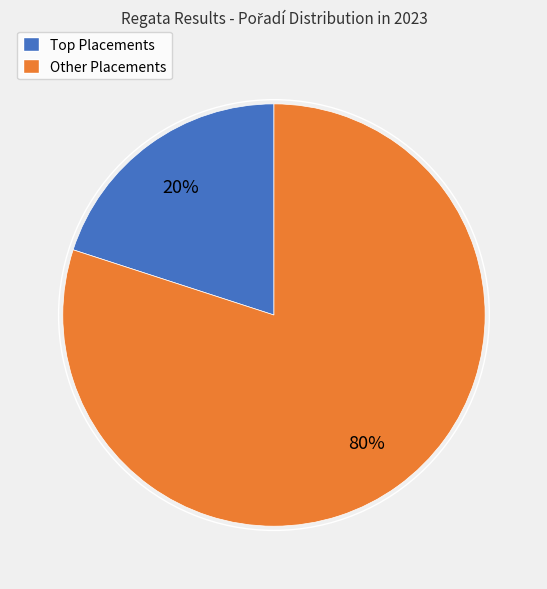

To the nearest percent, what is the average slice percentage?

50%